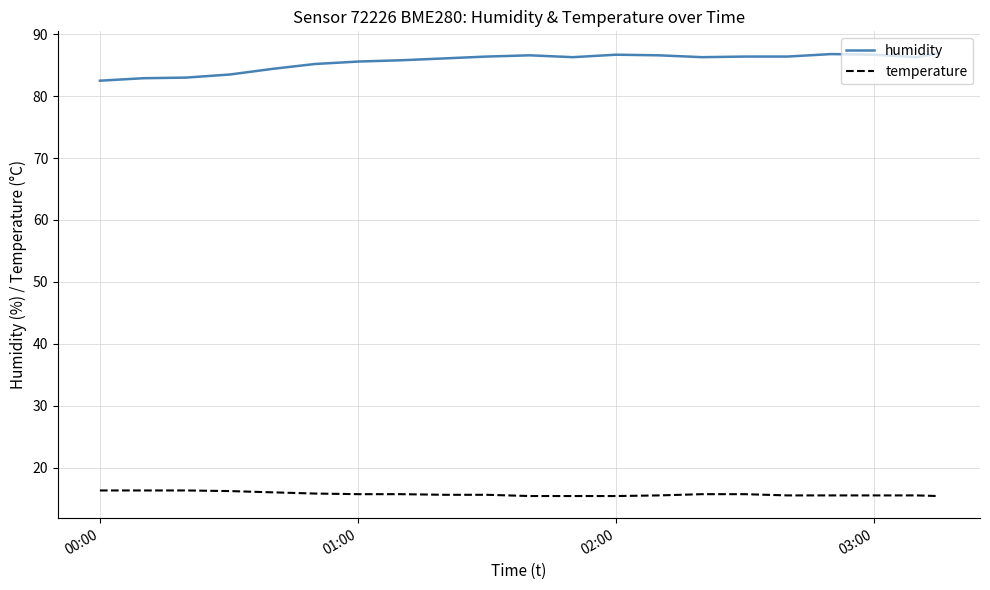

True or false: humidity and temperature intersect in this chart.

False